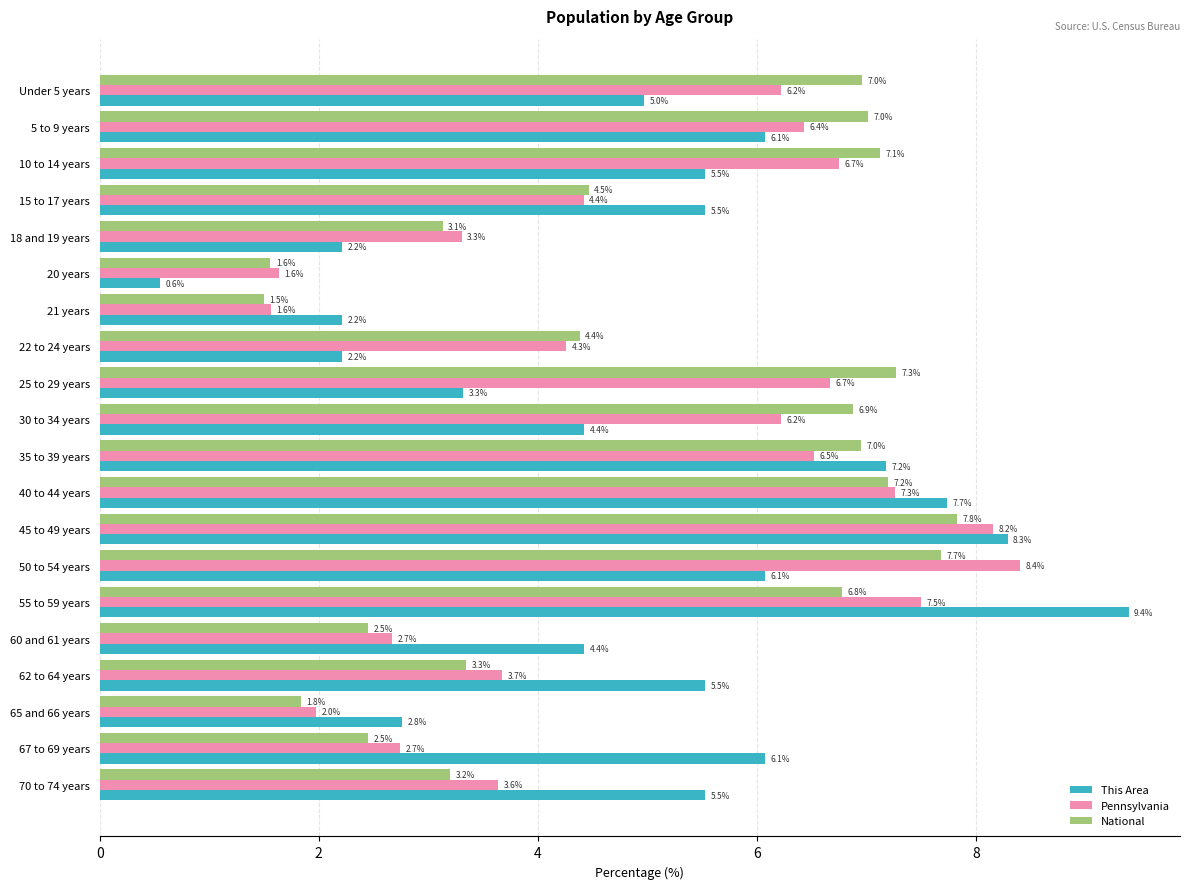

What is the average value of the Pennsylvania series?

5.0